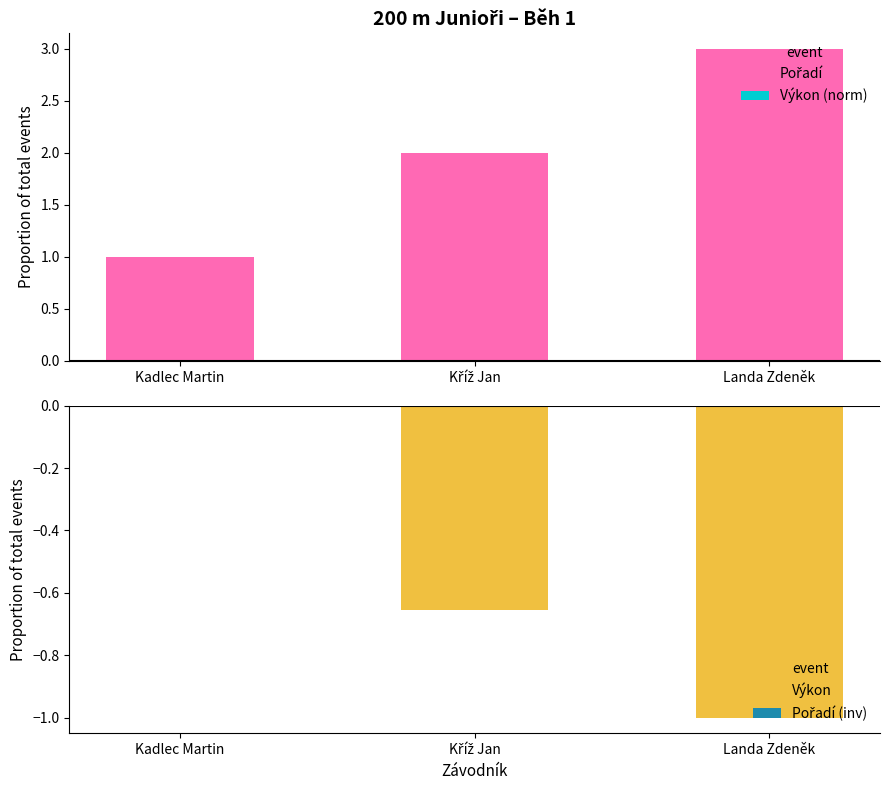

What is the label of the 2nd bar from the right?

Kříž Jan